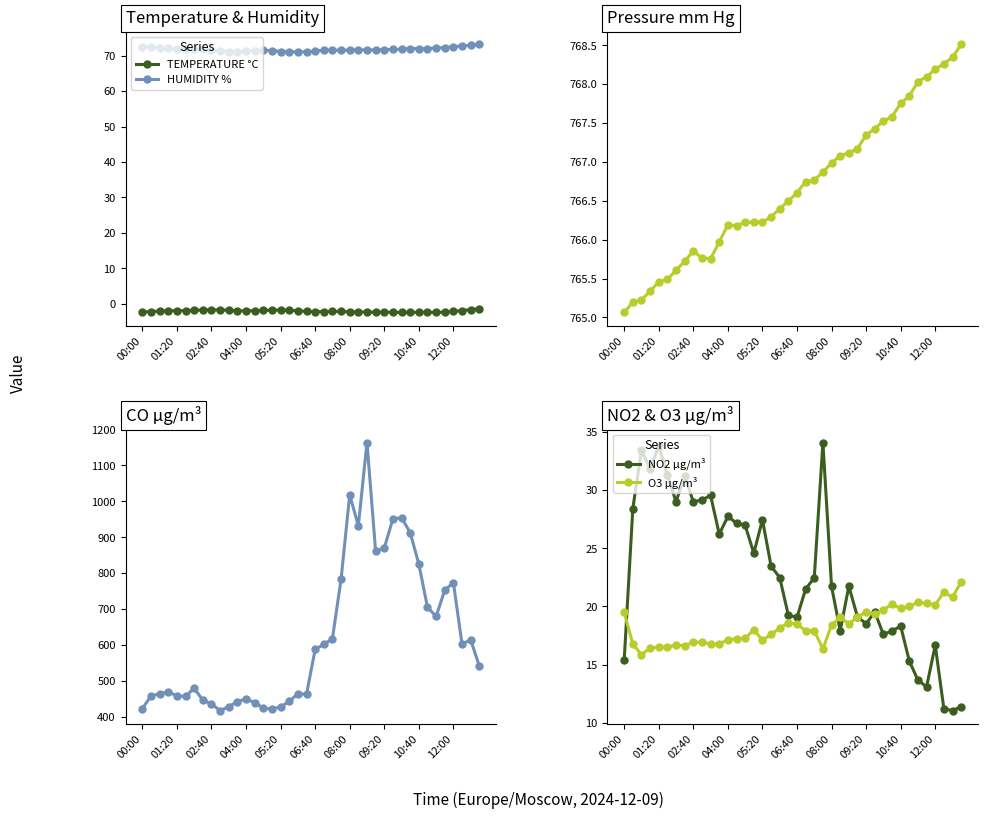

What is the minimum value shown in the chart?

-2.5